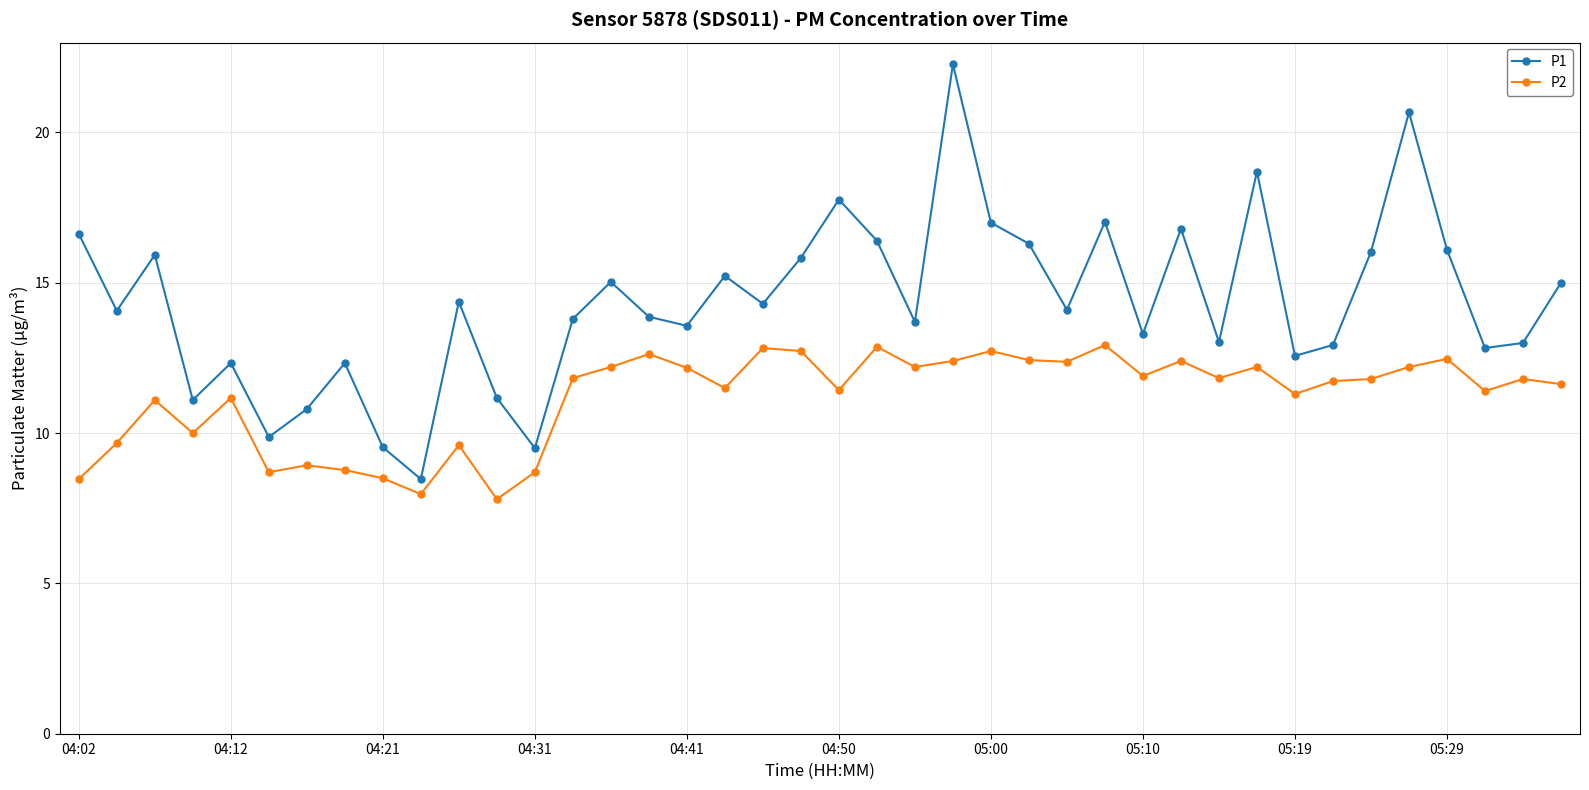

What is the smallest value displayed?

7.8